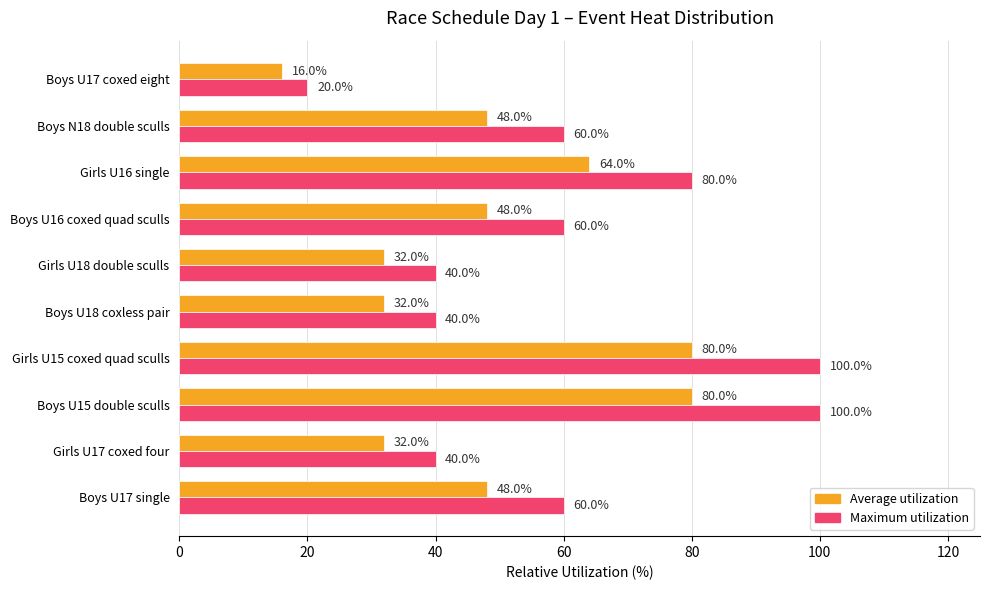

Rank the series at Girls U18 double sculls from lowest to highest value.

Average utilization, Maximum utilization